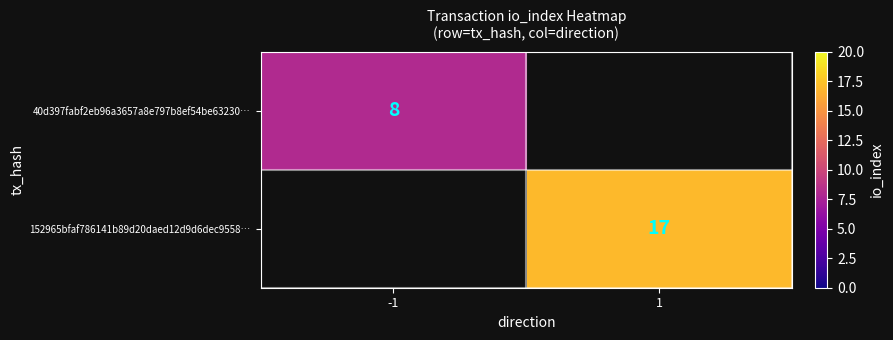

True or false: 152965bfaf786141b89d20daed12d9d6dec9558… has a value of 17 at 1.

True